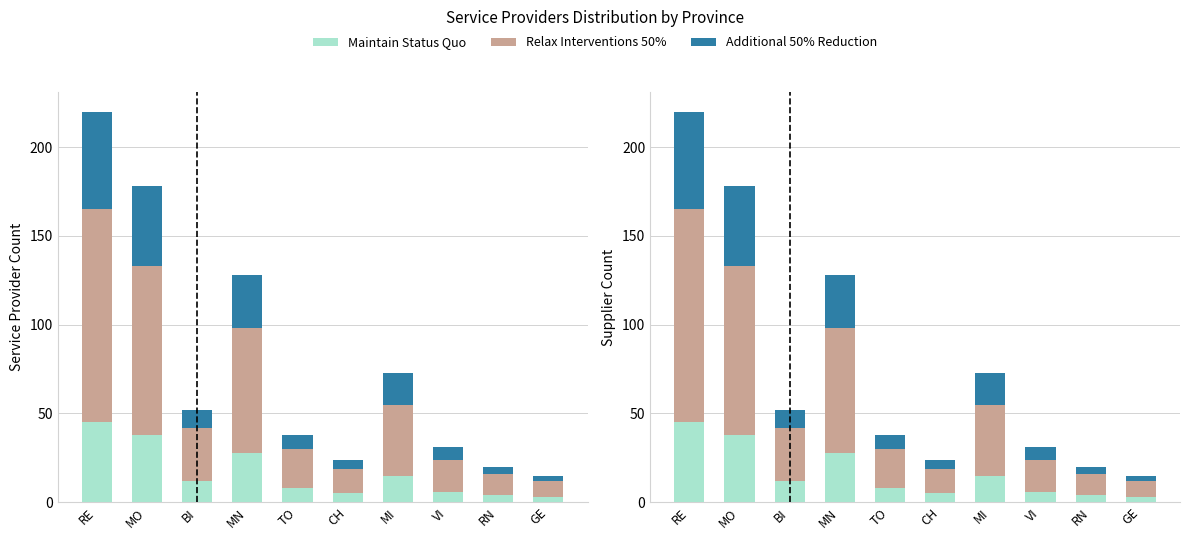

What are all the series names shown in the legend?

Maintain Status Quo, Relax Interventions 50%, Additional 50% Reduction